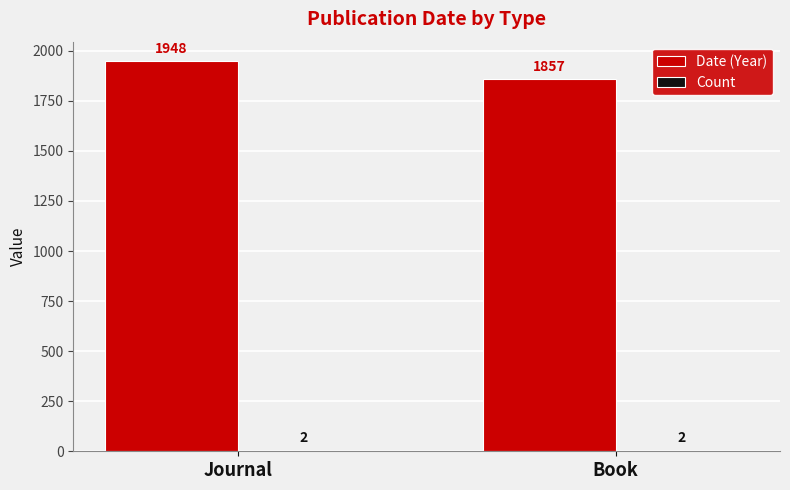

Where is Date (Year) nearest to the value 1902?

Book